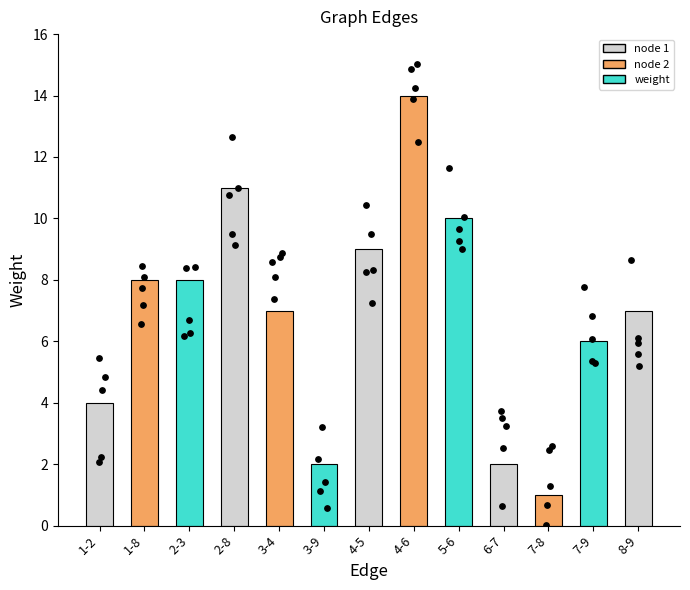

What is the change in value from 3-4 to 4-5?

+2